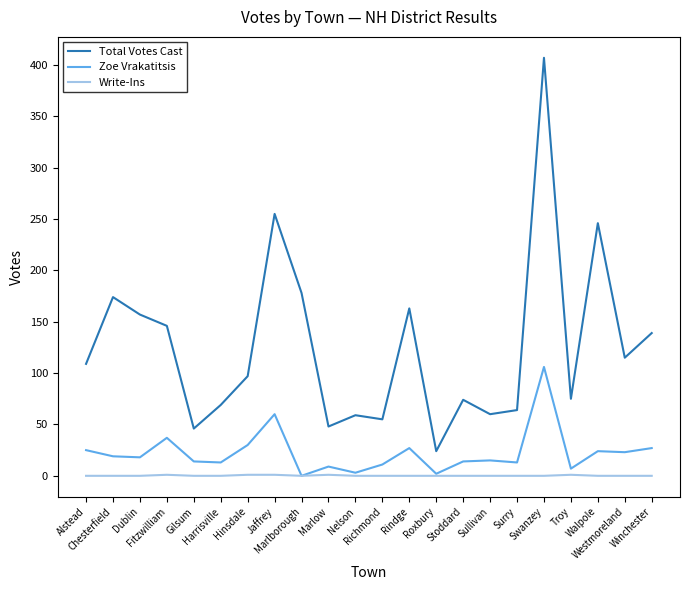

Rank the series by their average value, from highest to lowest.

Total Votes Cast, Zoe Vrakatitsis, Write-Ins